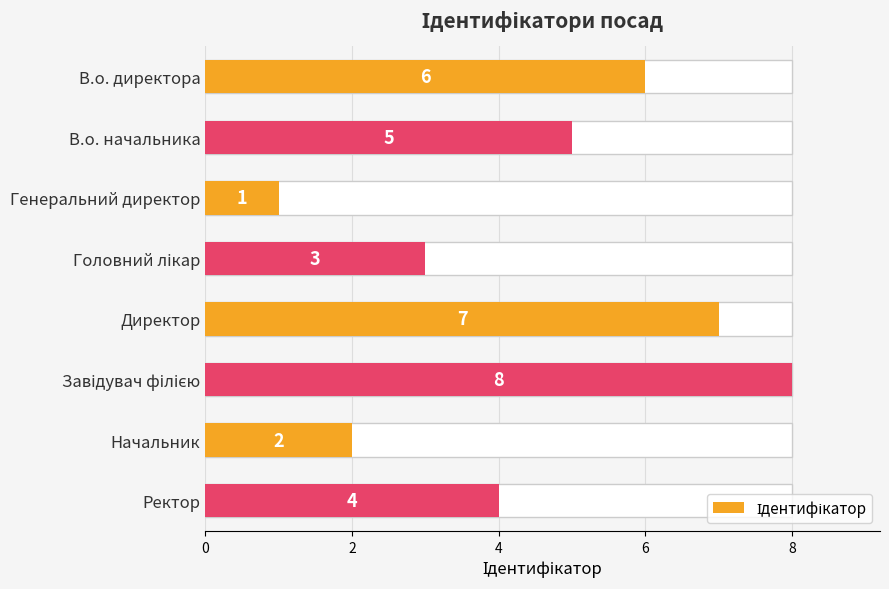

How many values are below 5?

4